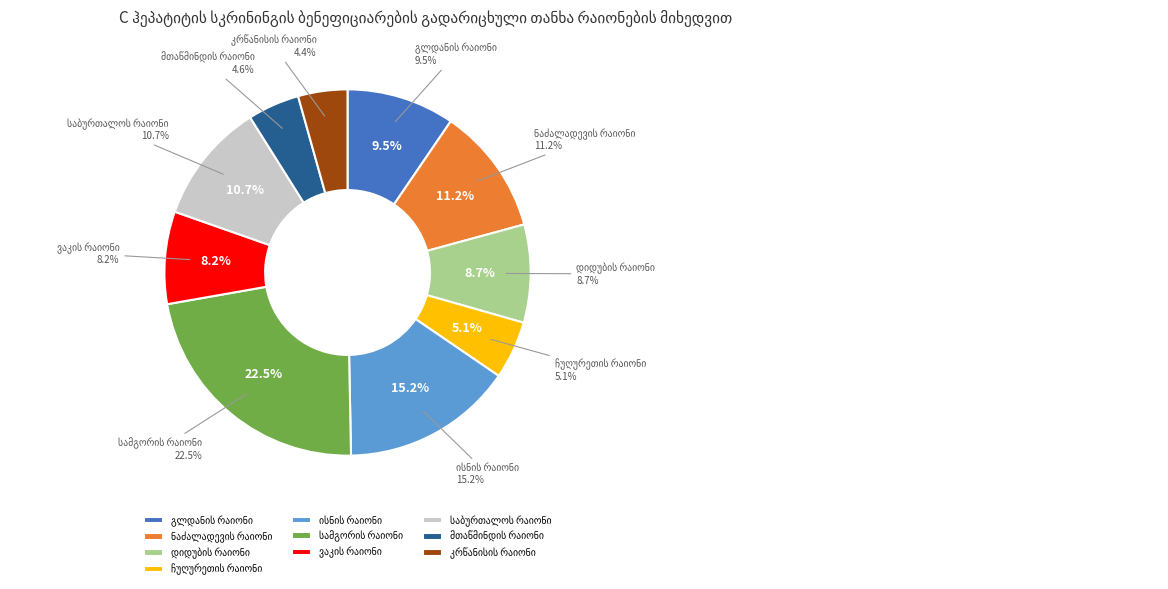

To the nearest percent, what is the combined percentage of ჩუღურეთის რაიონი and საბურთალოს რაიონი?

16%